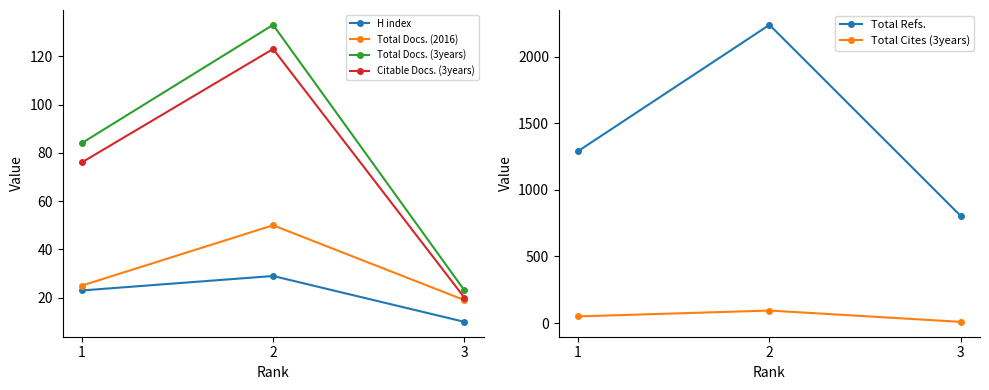

At how many categories does at least one series exceed 2228?

1